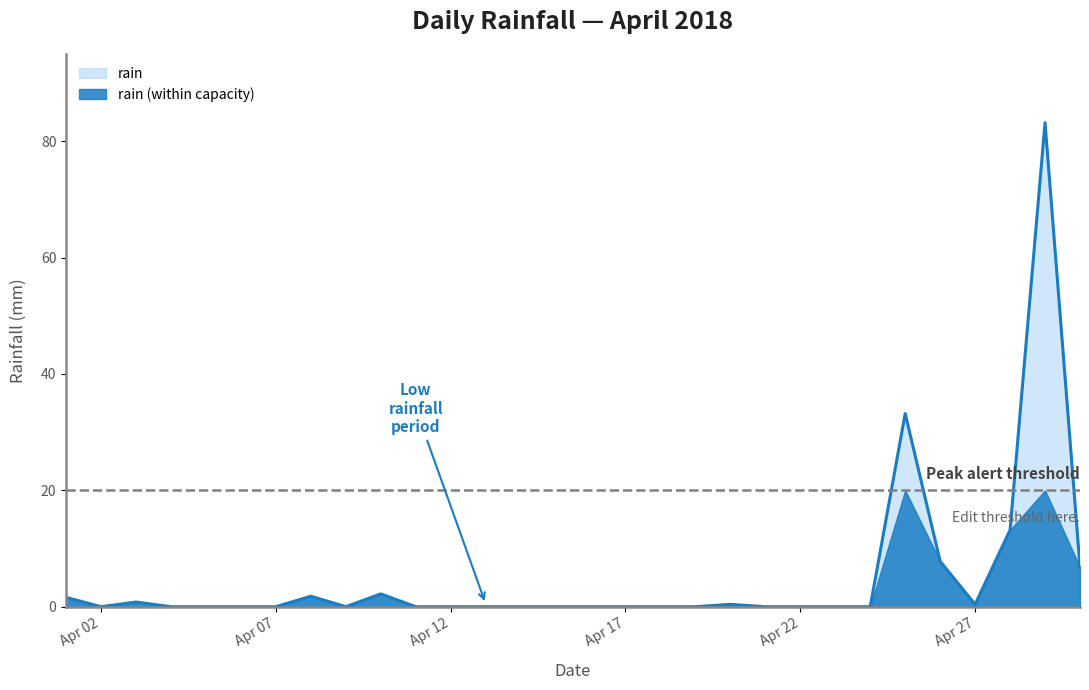

The value at 2018-04-13 is 53.0. True or false?

False